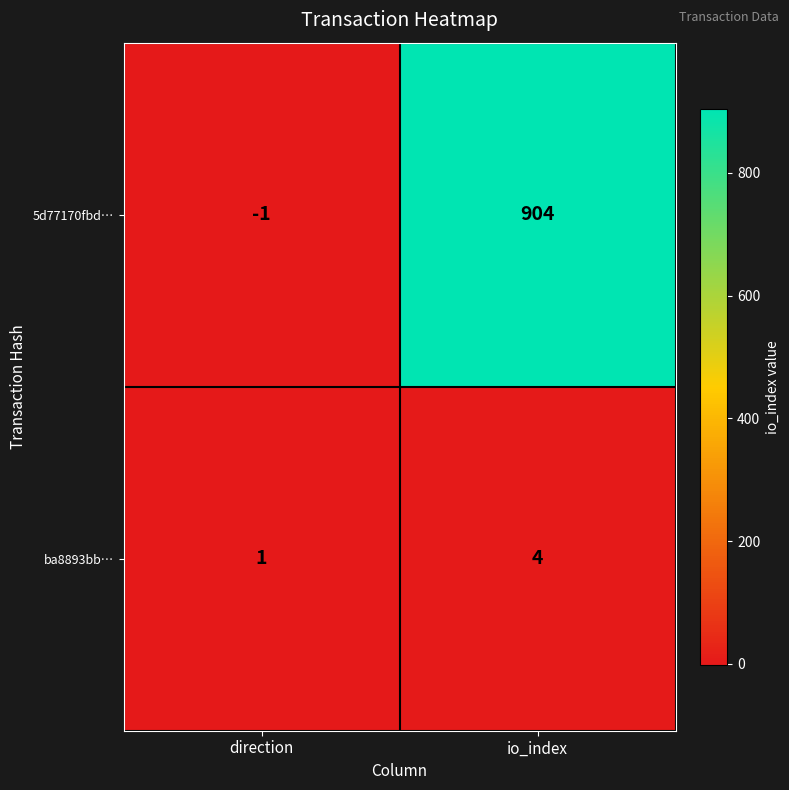

The value of ba8893bb… at direction is 1. True or false?

True